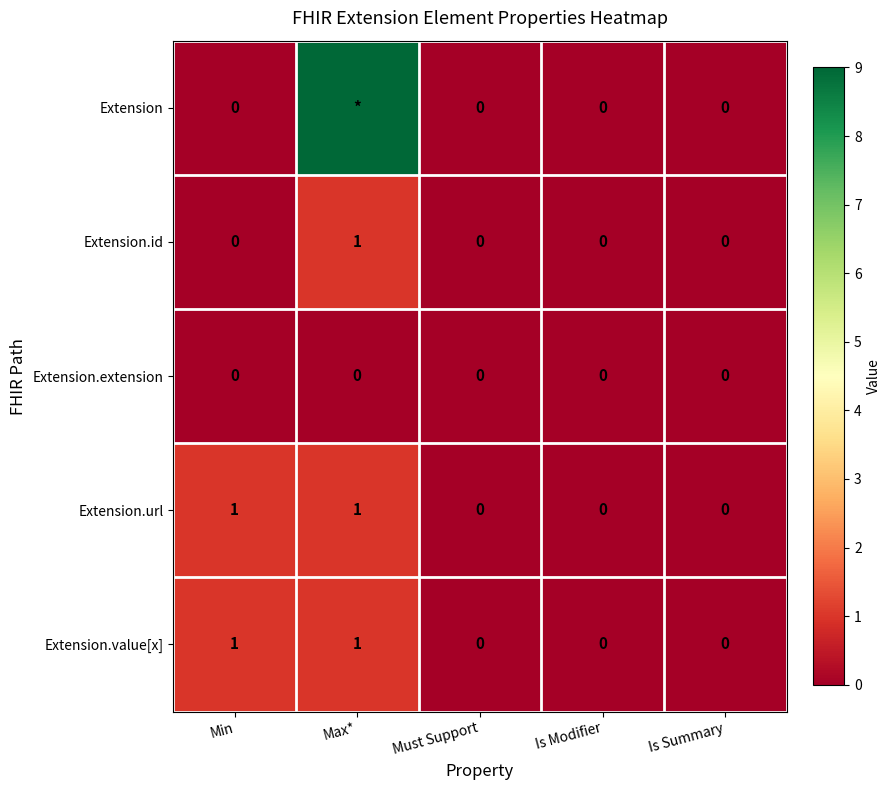

The value of Extension.value[x] at Max* is 2. True or false?

False